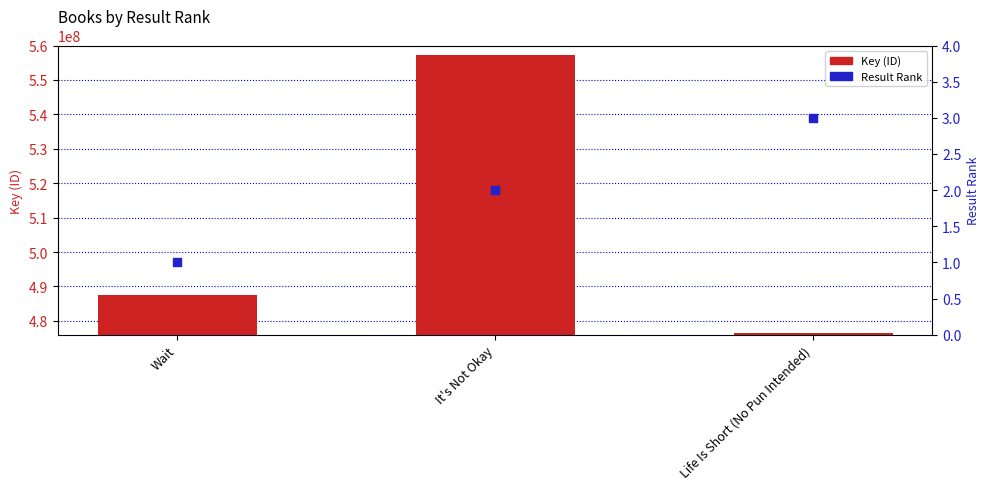

What is the total value across all series at Wait?

487469952